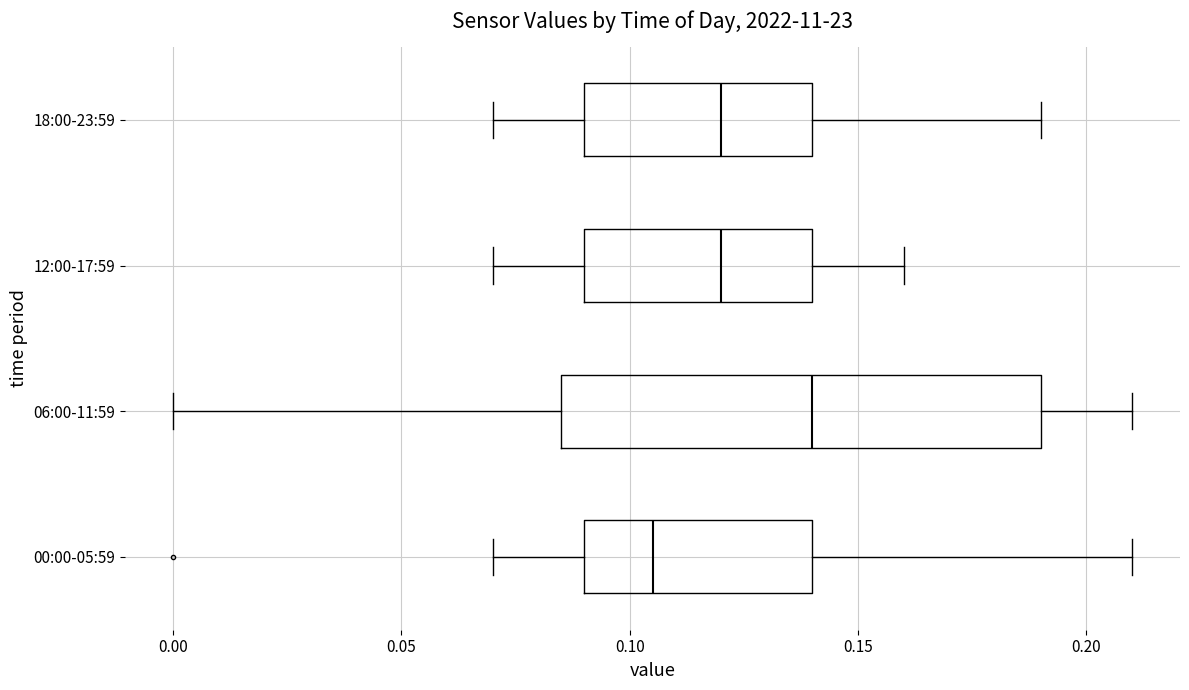

Comparing the boxes themselves (not the whiskers), which one is the widest?

06:00-11:59